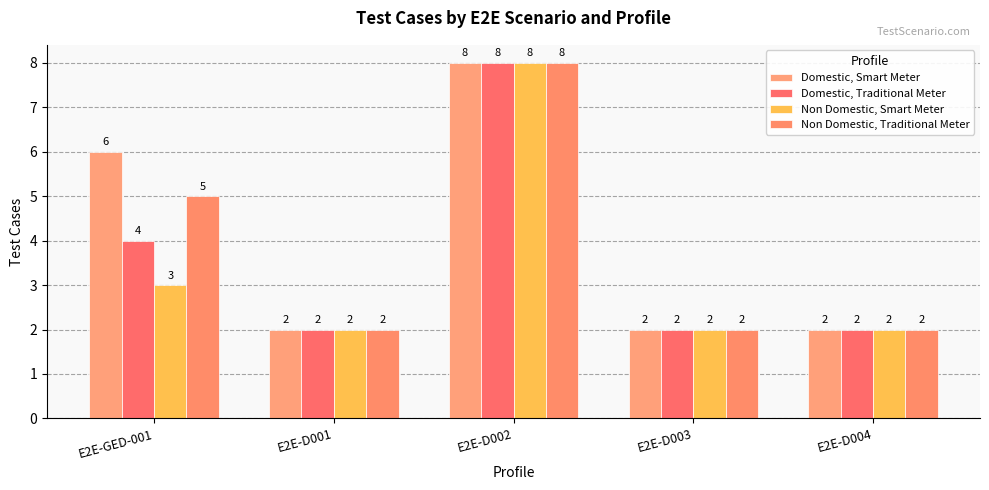

Does the chart contain any negative values?

No